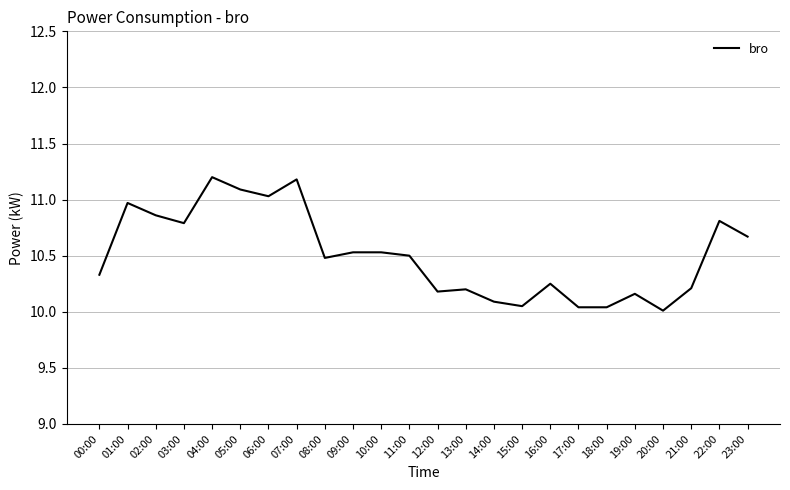

What position from the right is 19:00?

5